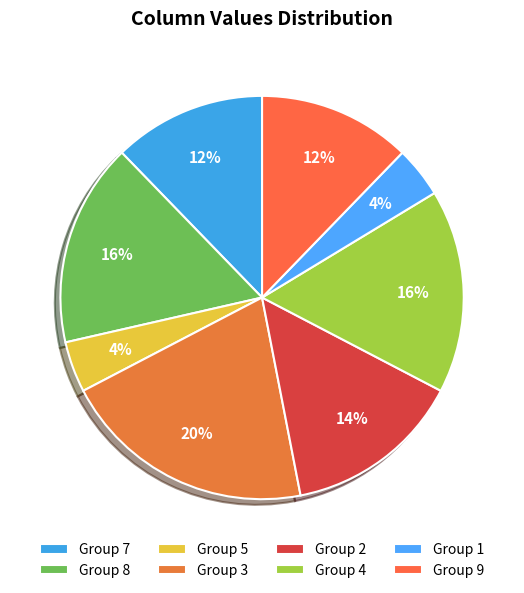

How many segments does this pie chart have?

8